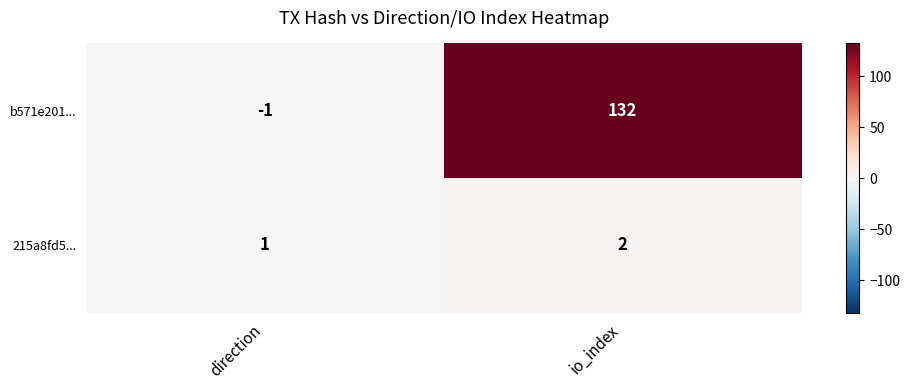

Rank the series by their maximum value, from highest to lowest.

b571e201..., 215a8fd5...